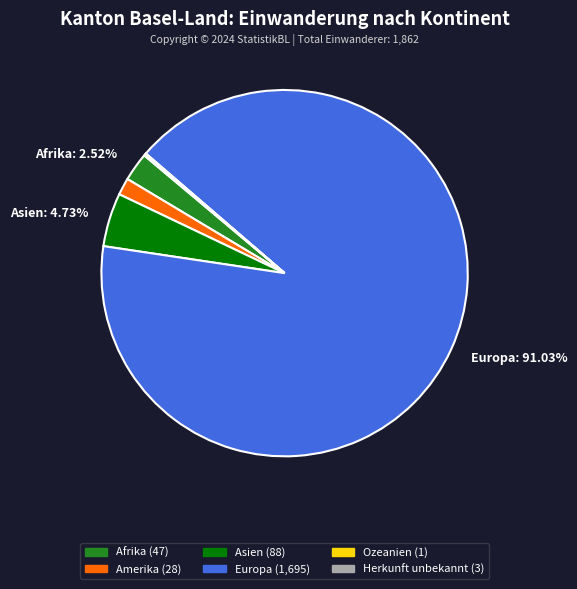

Is there a majority slice in this chart?

Yes